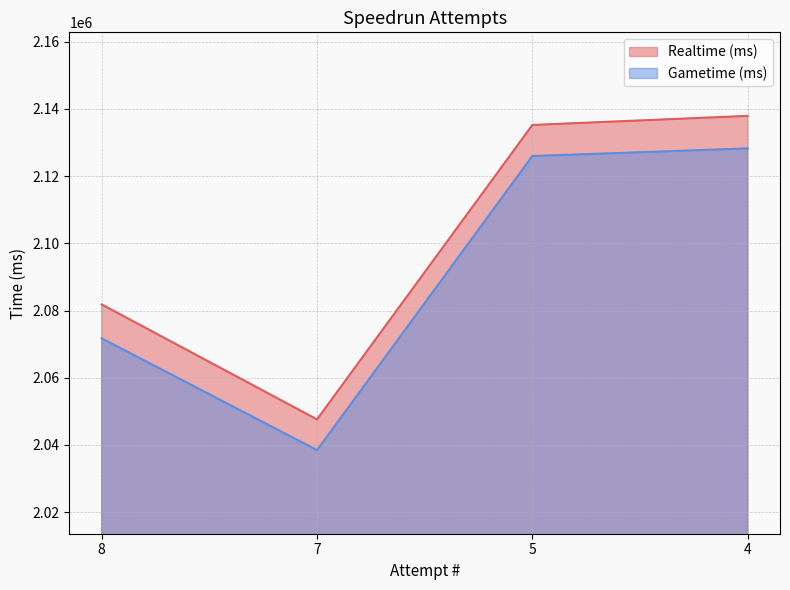

At which category is the sum across all series the highest?

4